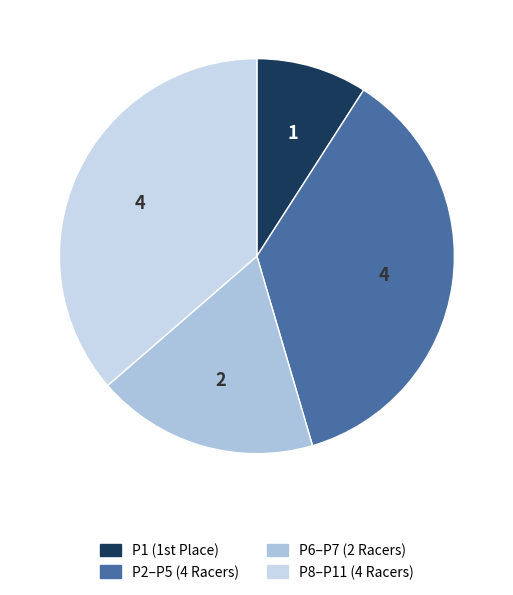

Which slice is the smallest?

P1 (1st Place)